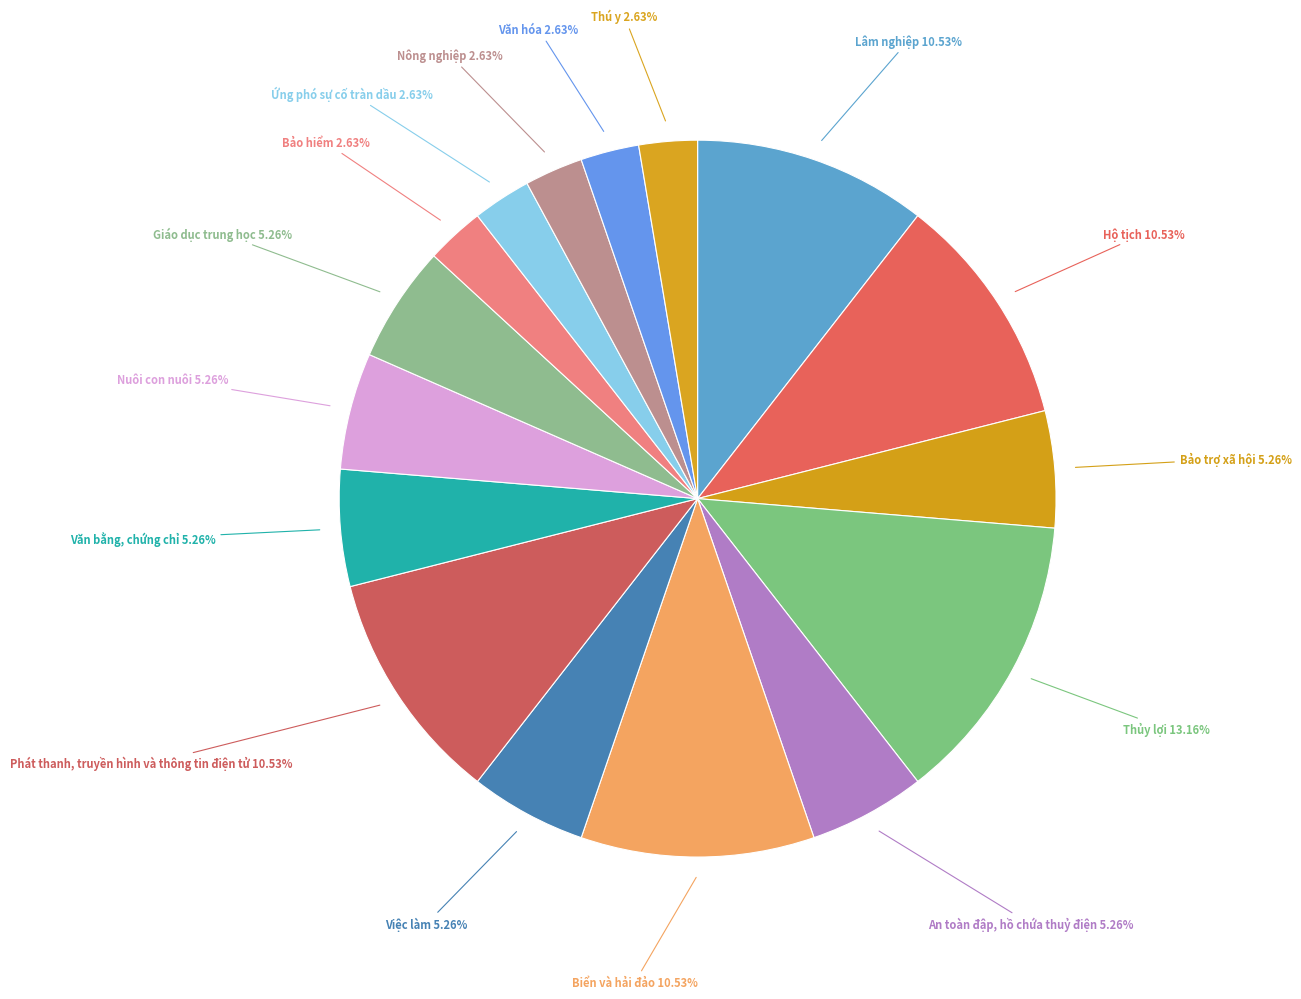

How many slices are in this pie chart?

16